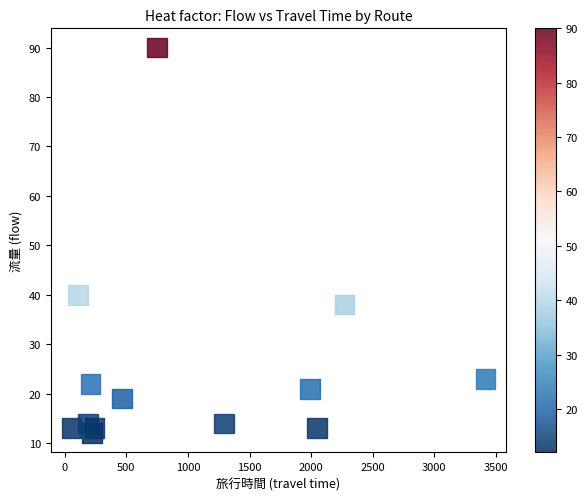

What Y value in the scatter plot is closest to 51?

40